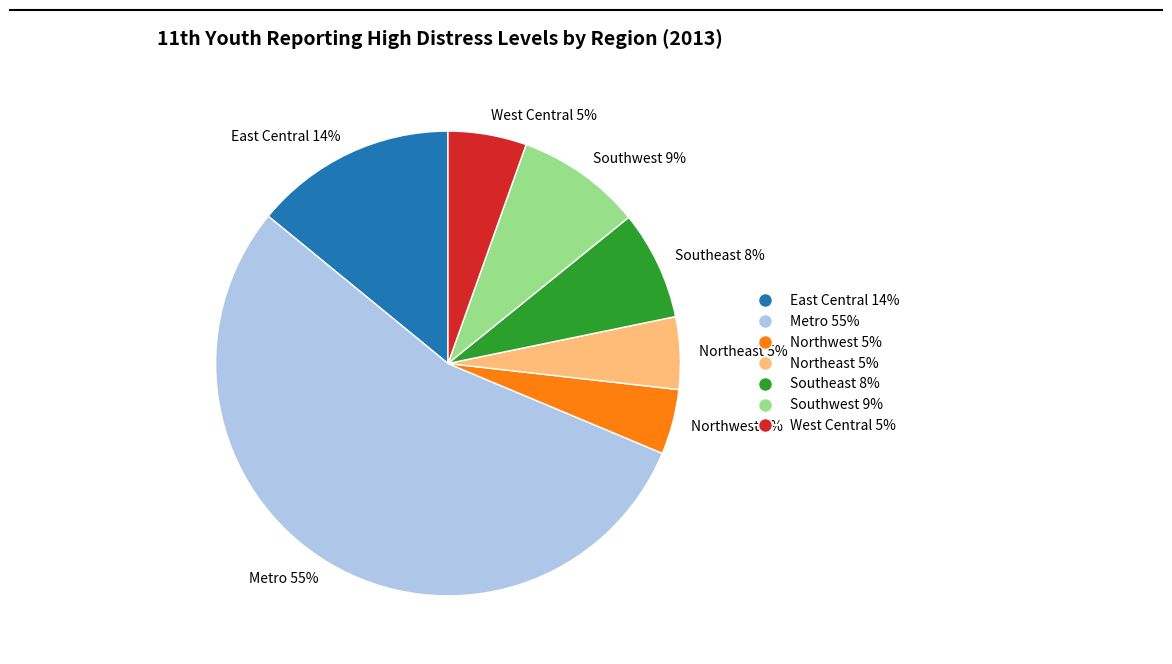

The Northeast slice represents 14% of the pie. True or false?

False